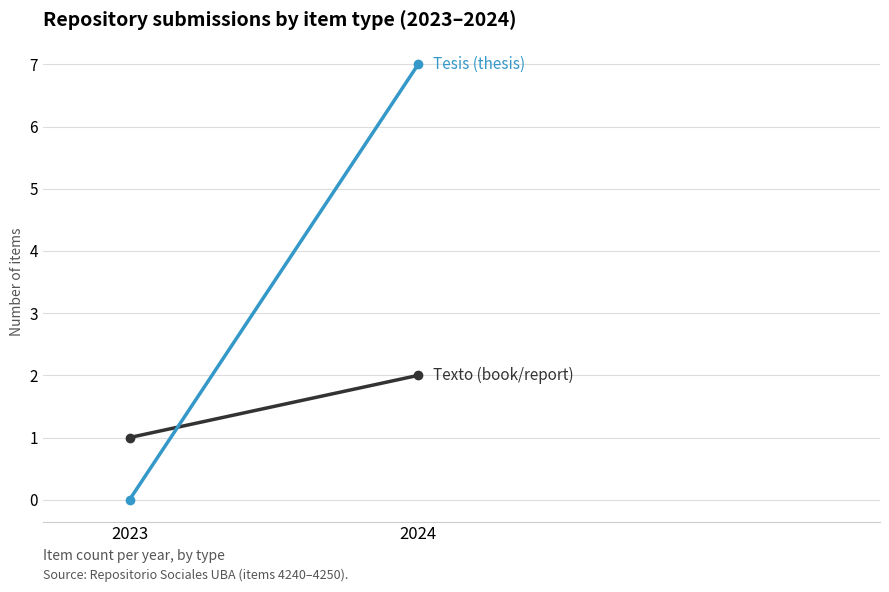

What is the value of the Texto (book/report) point at the 2nd from the left?

2